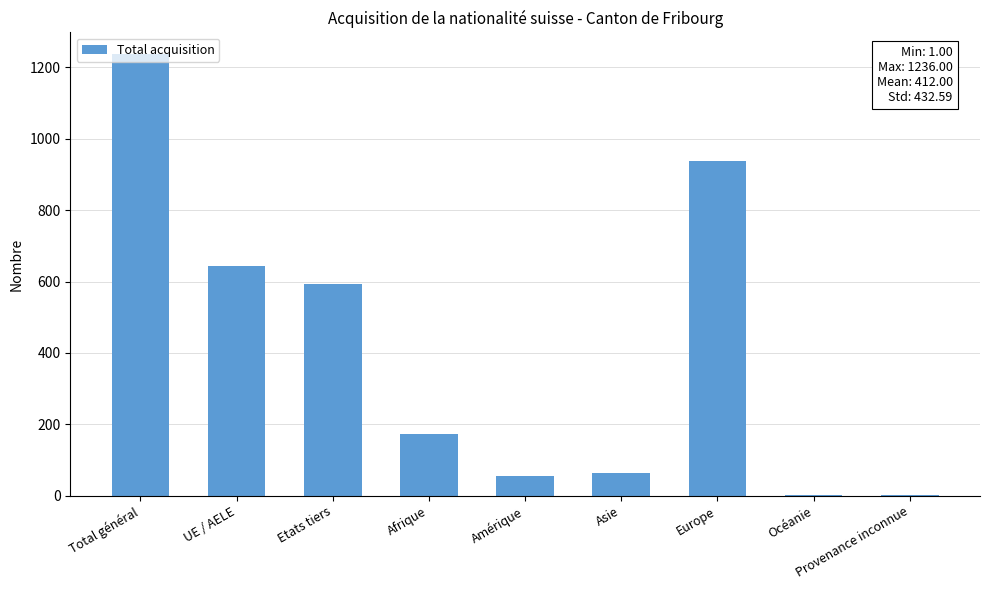

Which has a higher value, Amérique or Etats tiers?

Etats tiers